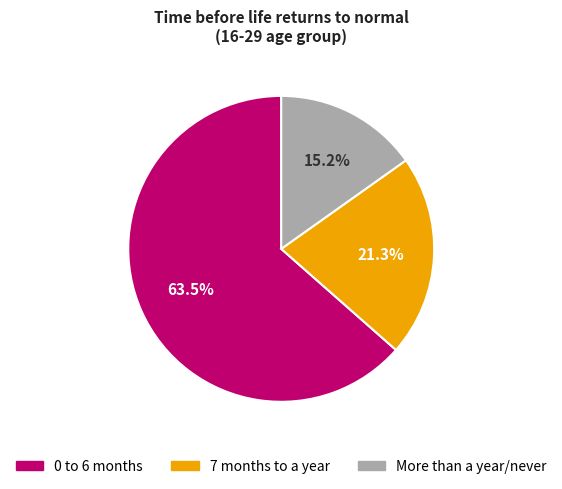

Is there any slice that represents more than half of the pie?

Yes